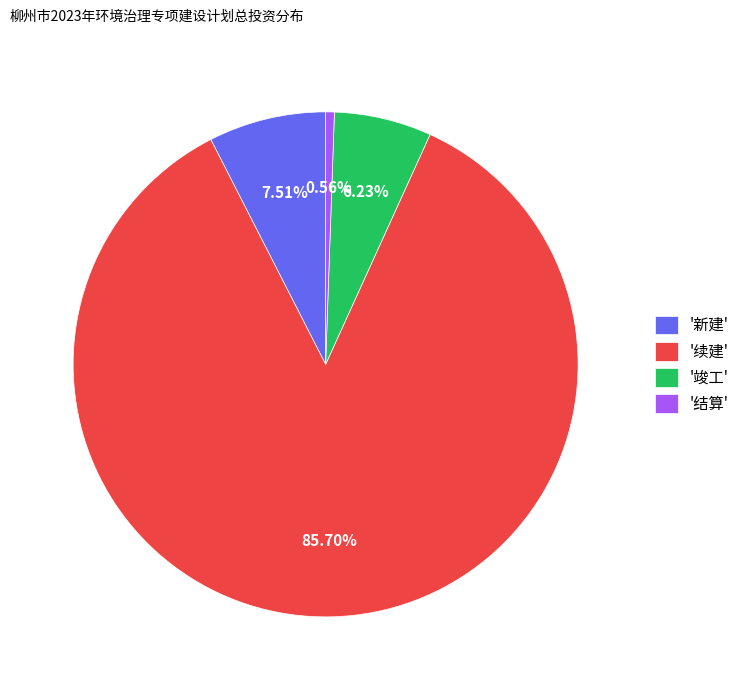

Rank the categories by value from highest to lowest.

'续建', '新建', '竣工', '结算'